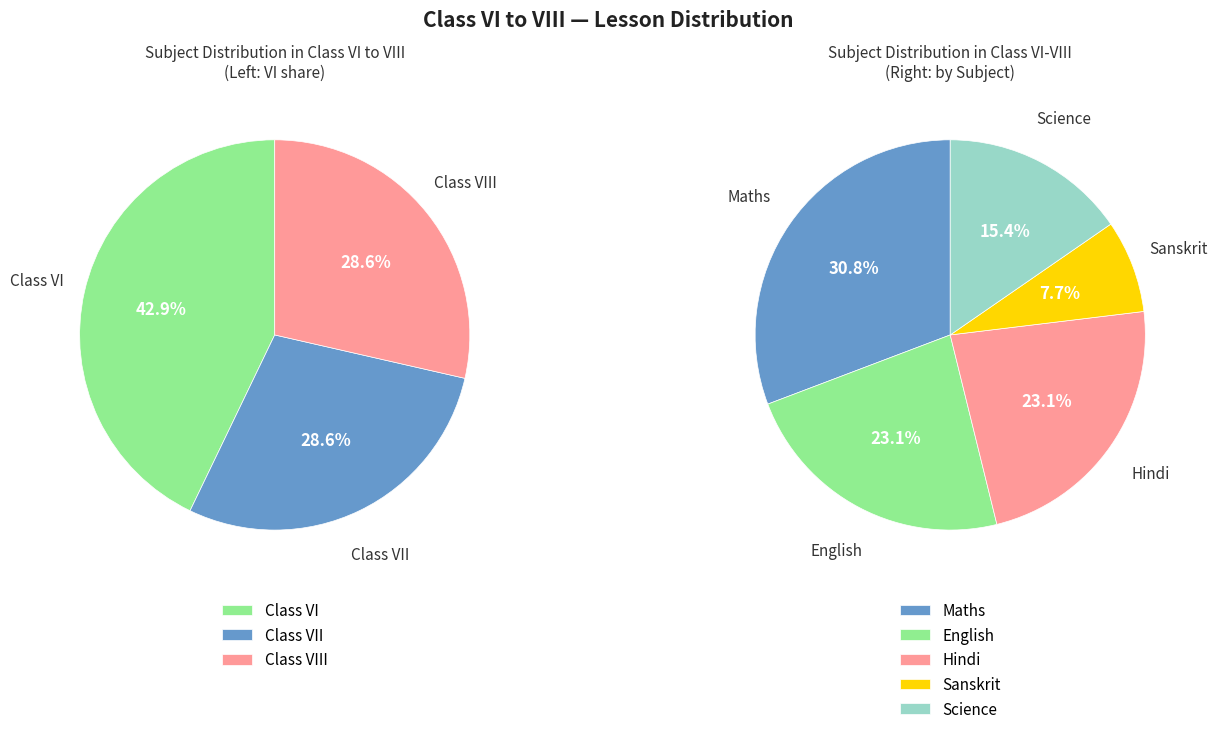

To the nearest percent, what percentage of the pie is Class VI?

43%